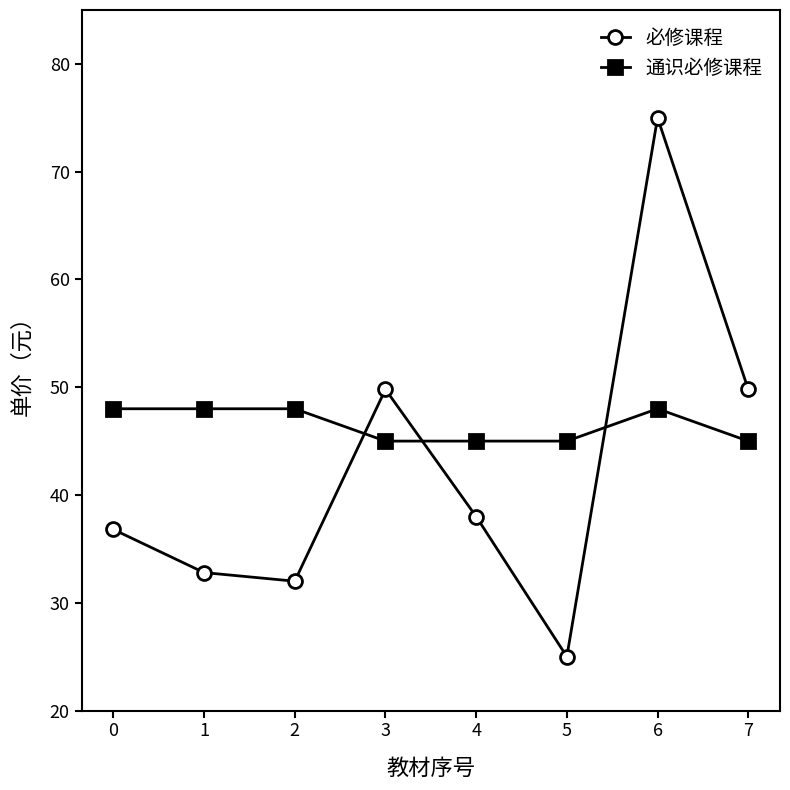

What is the approximate value of 通识必修课程 at 0?

48.0